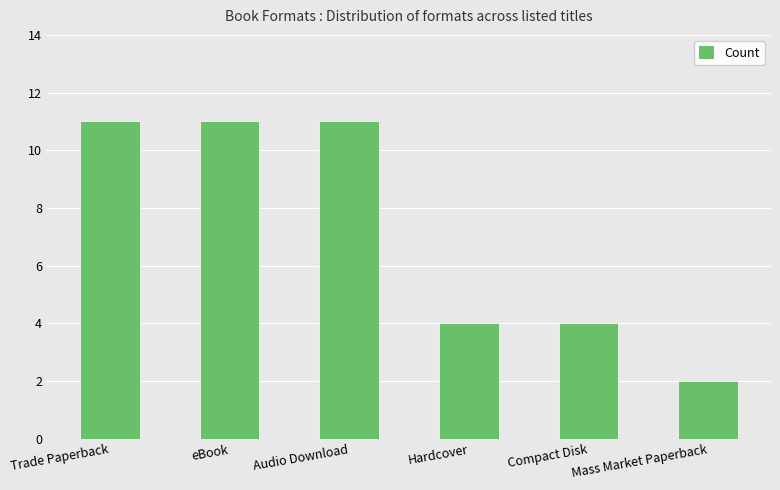

Approximately how many times larger is the value at Compact Disk compared to Trade Paperback?

0.4